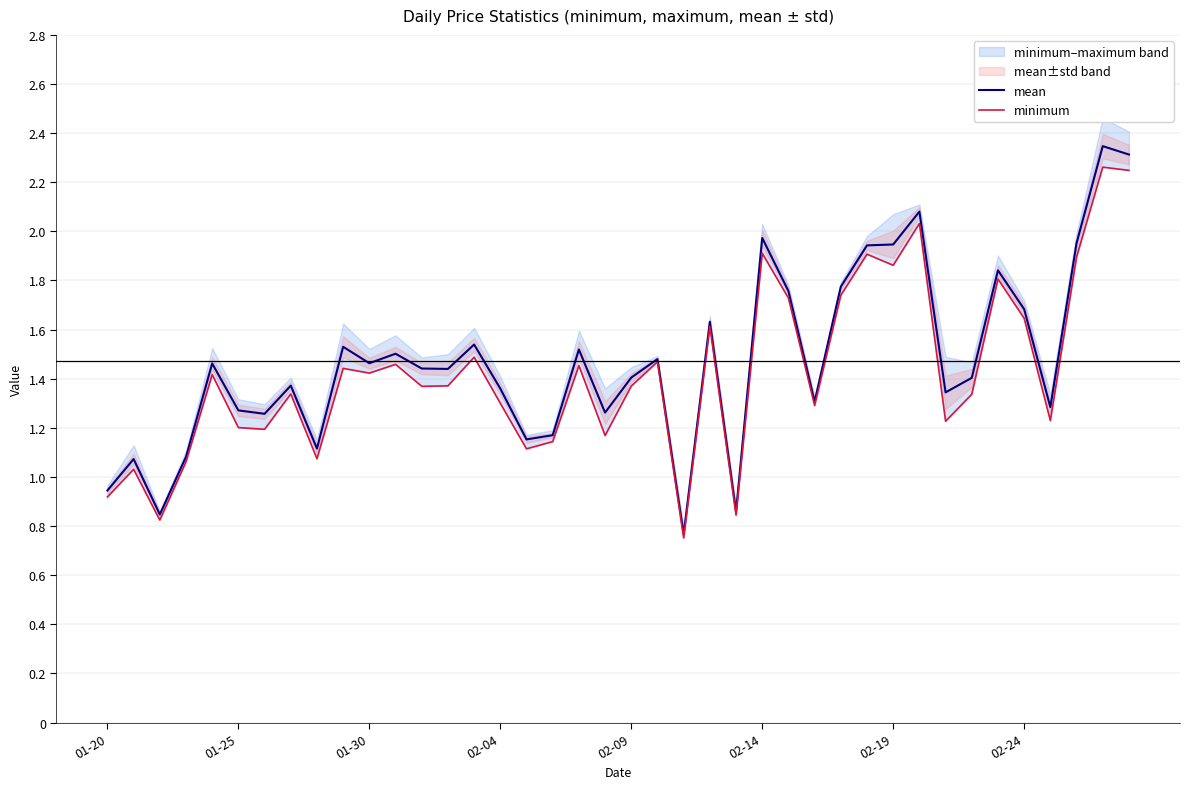

True or false: mean and minimum intersect in this chart.

False